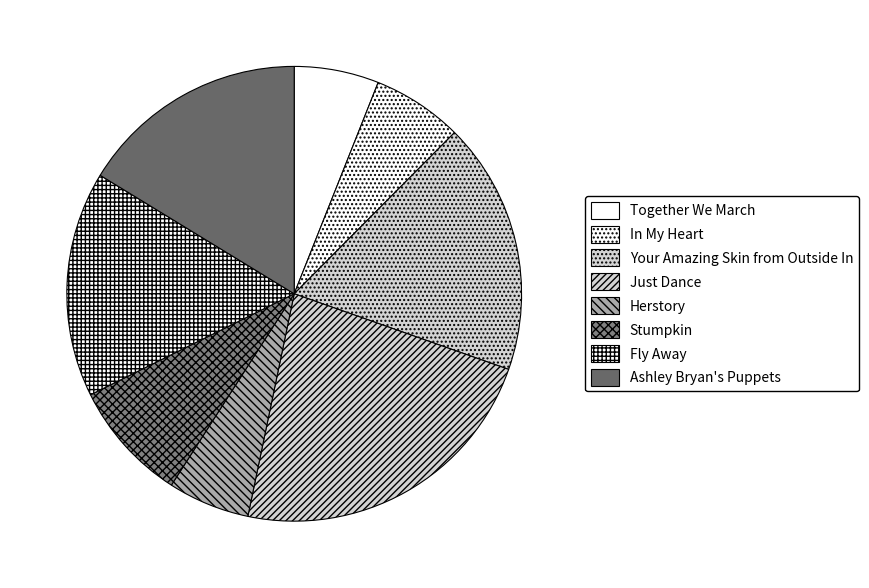

How many slices are in this pie chart?

8